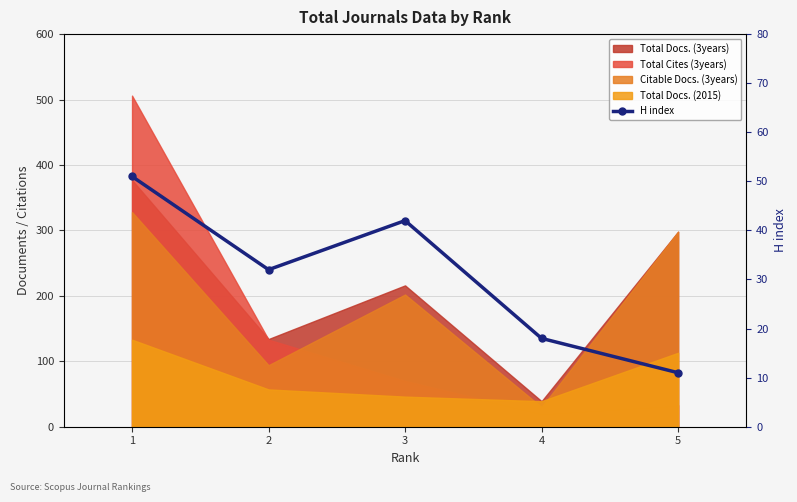

What is the minimum value shown in the chart?

11